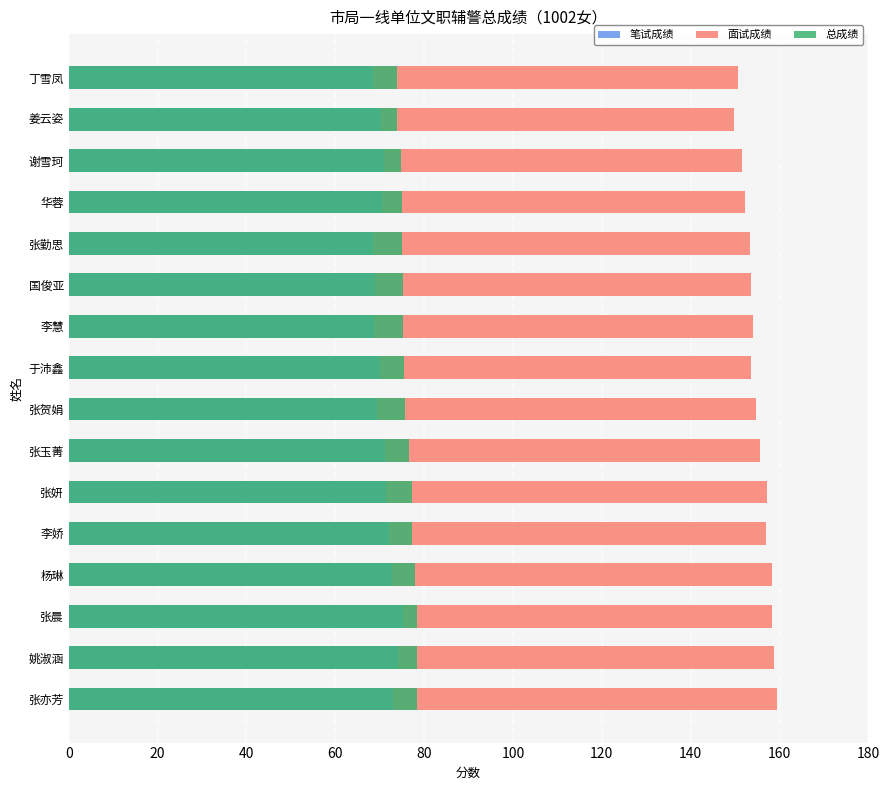

Where is 面试成绩 nearest to the value 82?

丁雪凤